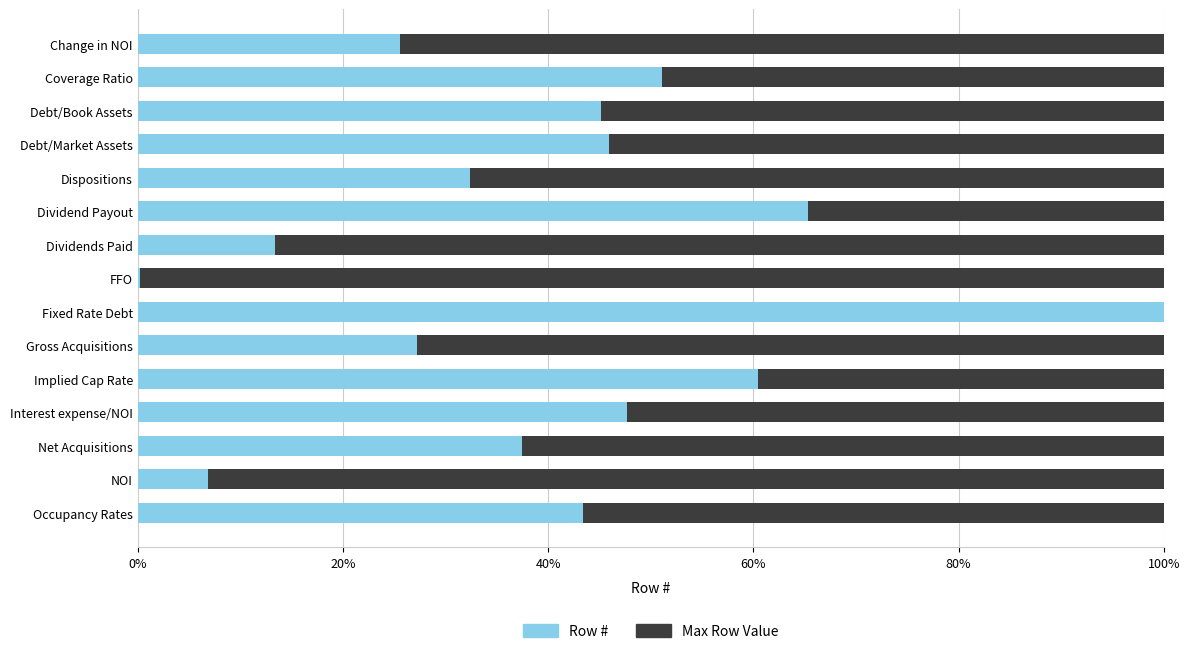

List the series in order of their peak value, highest first.

Row #, Max Row Value